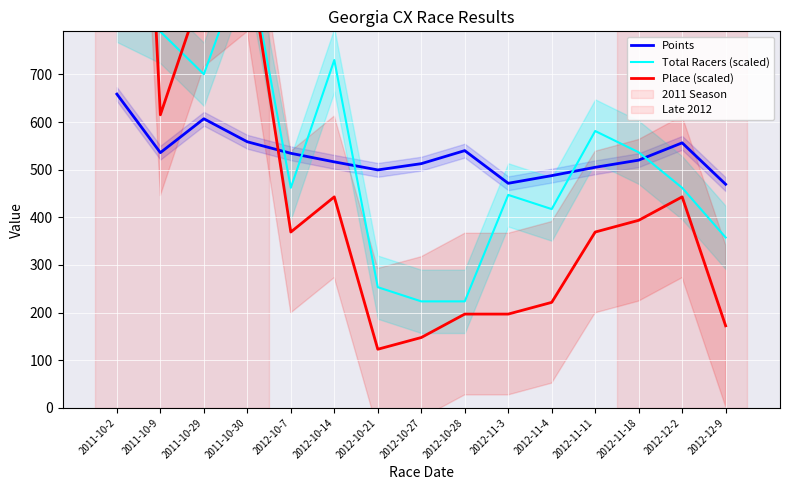

At which category does Total Racers (scaled) reach its first local valley?

2011-10-29